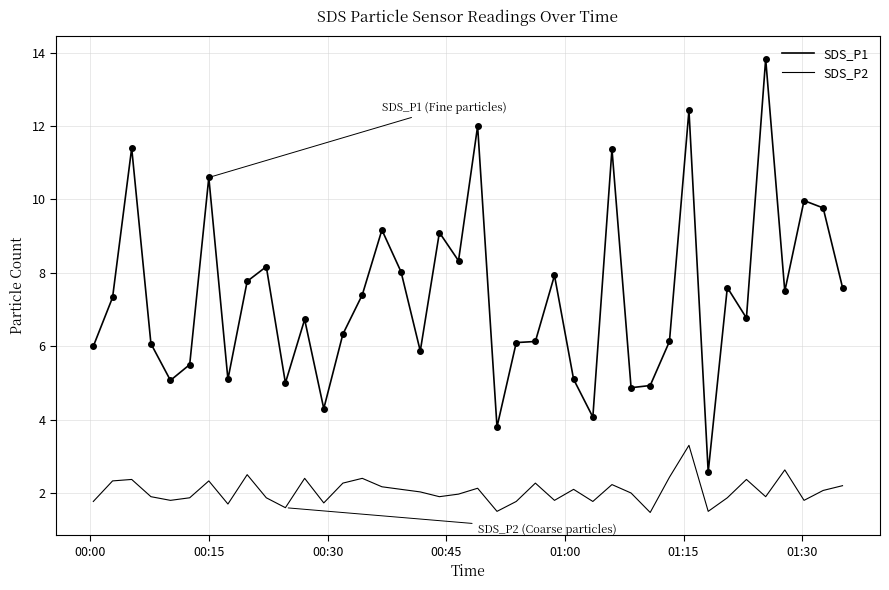

How many series are shown in this chart?

2